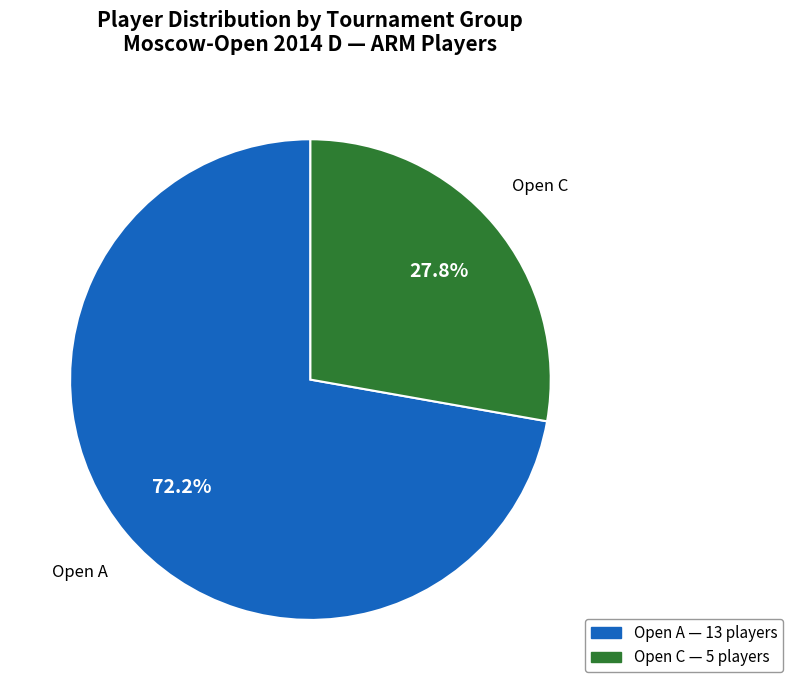

Which slice is the largest?

Open A